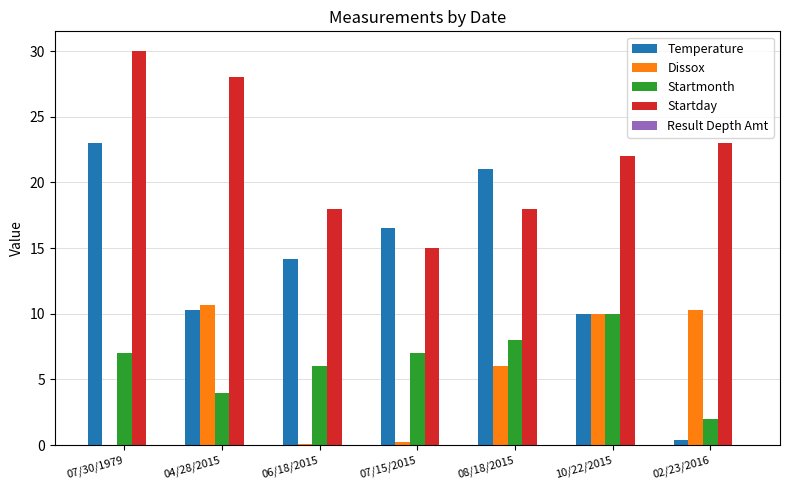

Which series changed the most between 06/18/2015 and 08/18/2015?

Temperature